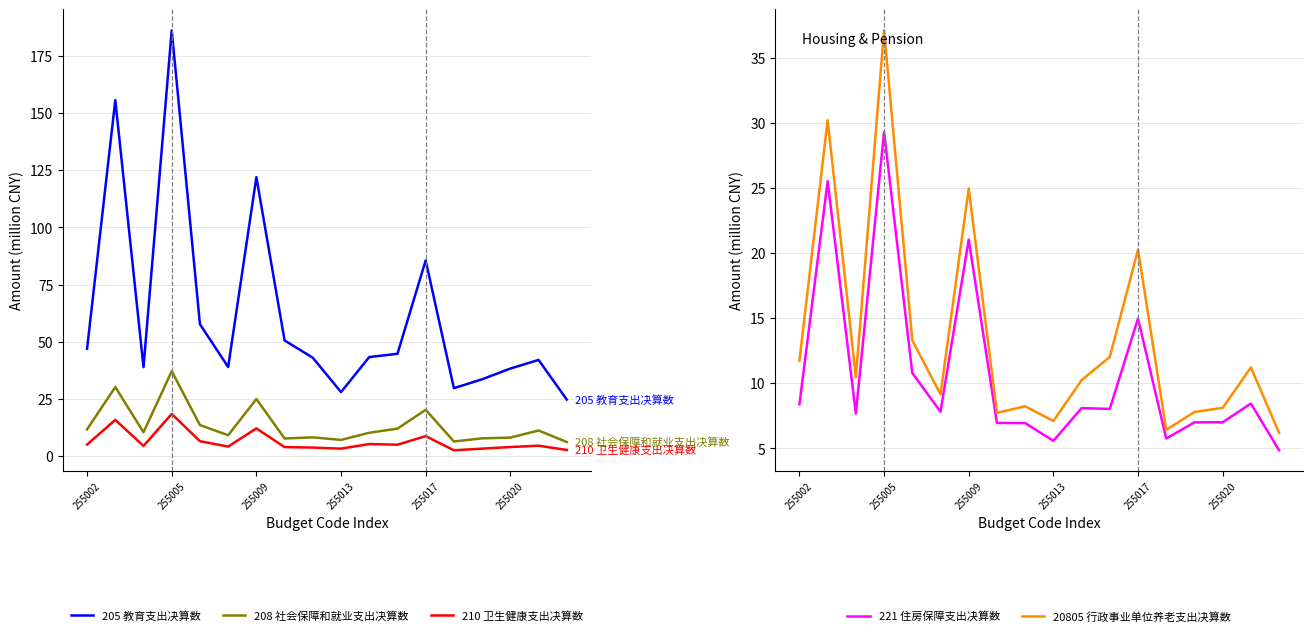

How many data points in 208 社会保障和就业支出决算数 are less than 10?

8